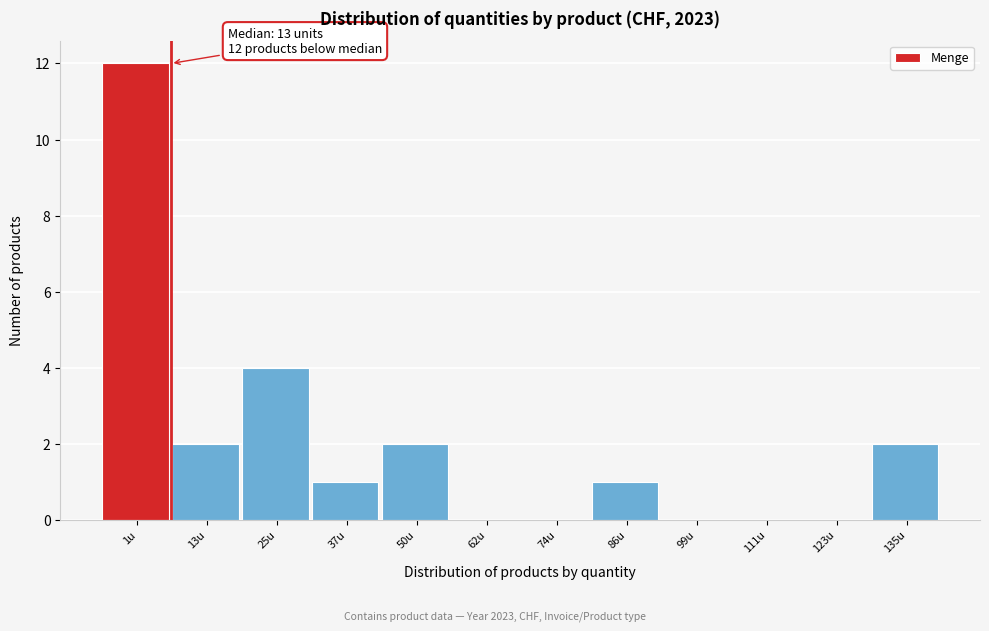

Reading left to right, transcribe all the data shown in this chart.

1u=12	13u=2	25u=4	37u=1	50u=2	62u=0	74u=0	86u=1	99u=0	111u=0	123u=0	135u=2